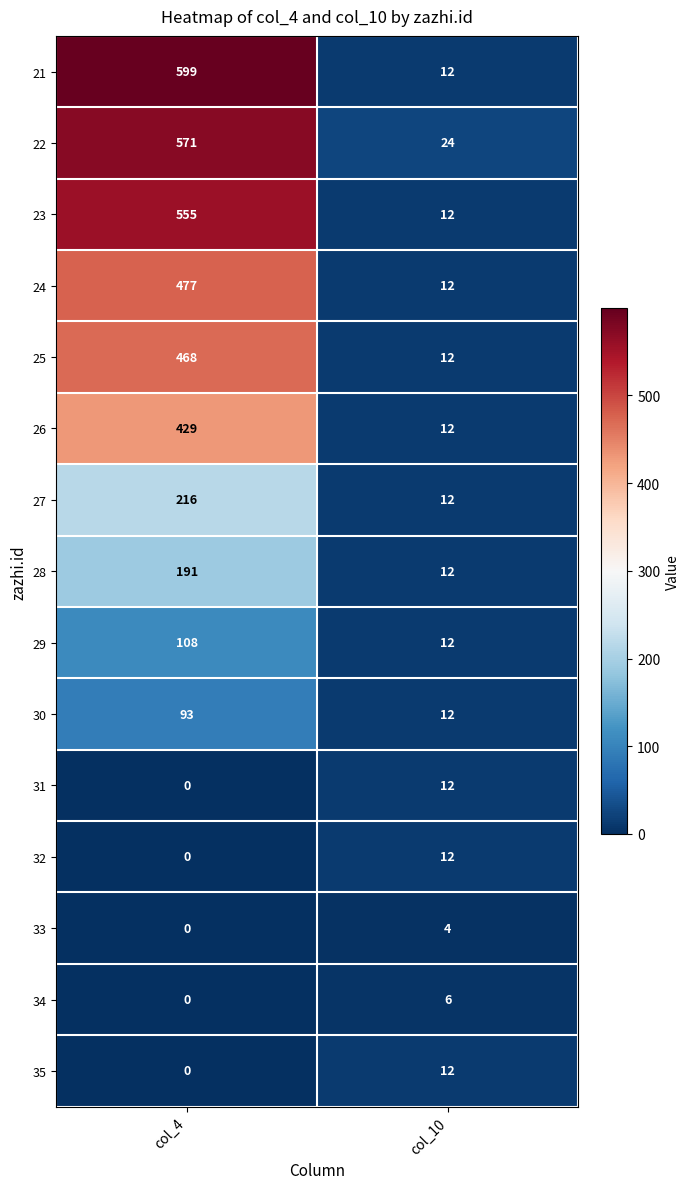

Reading left to right, transcribe all the data shown in this chart.

21: 599	12
22: 571	24
23: 555	12
24: 477	12
25: 468	12
26: 429	12
27: 216	12
28: 191	12
29: 108	12
30: 93	12
31: 0	12
32: 0	12
33: 0	4
34: 0	6
35: 0	12